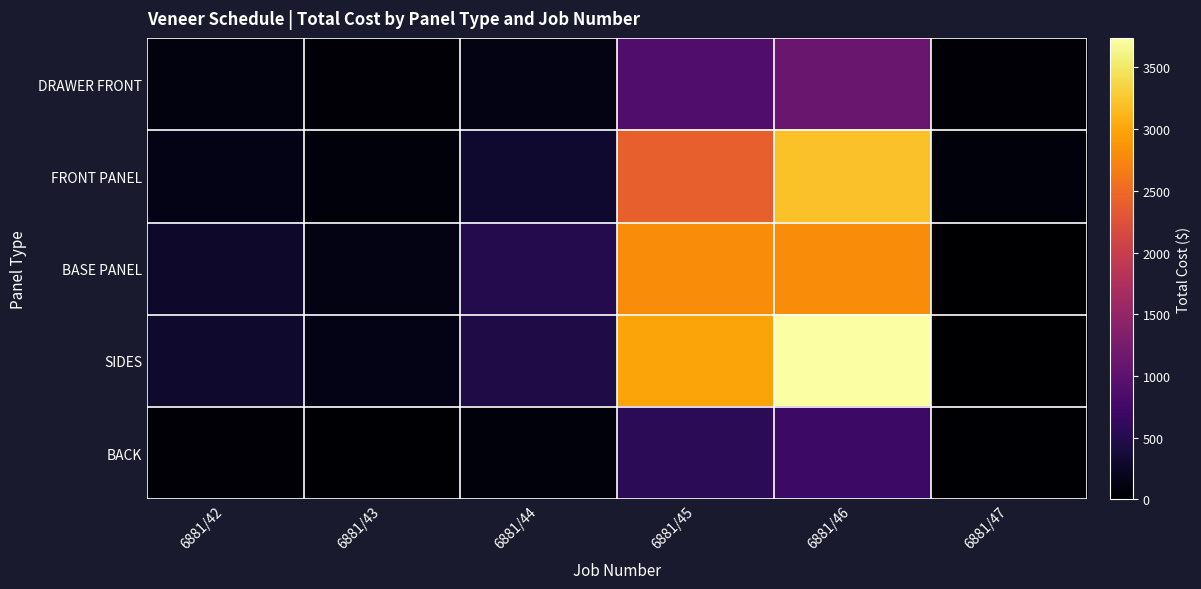

At how many categories does at least one series exceed 1811?

2